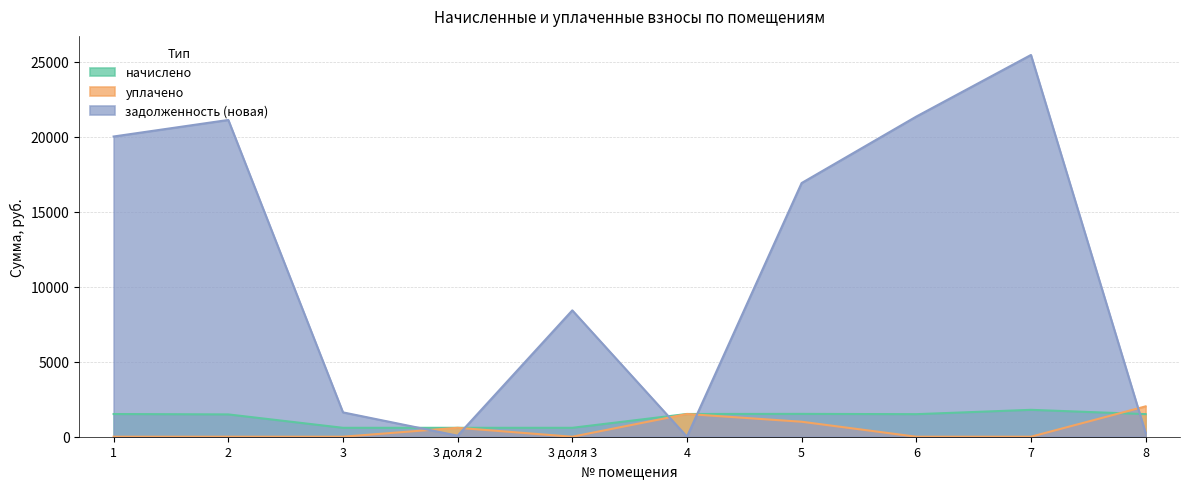

Reading right to left, list all the values displayed in this chart.

начислено: 1507.3	1793.5	1504.1	1523.2	1516.9	594.7	594.7	594.7	1488.2	1513.7
уплачено: 2024.8	0.0	0.0	1000.0	1516.9	0.0	595.5	0.0	0.0	0.0
задолженность (новая): 251.2	25466.7	21357.7	16923.5	0.0	8429.7	68.7	1624.9	21131.9	20028.2